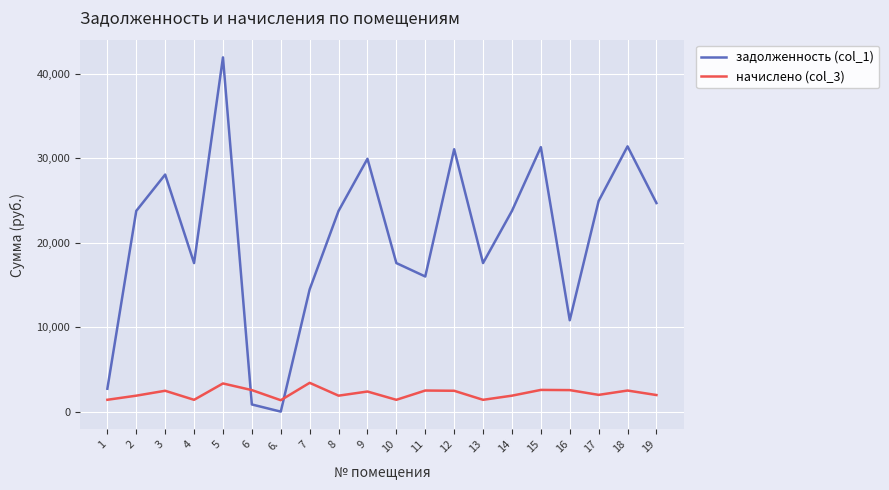

What is the average value of the задолженность (col_1) series?

20631.0